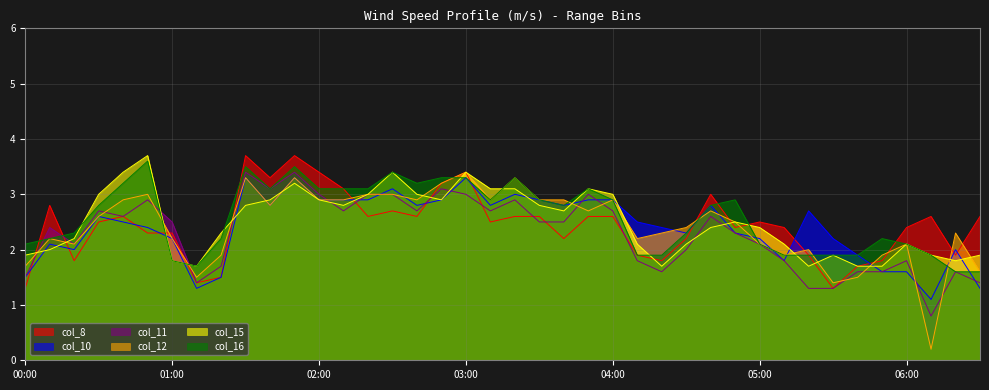

Between 03:30 and 05:40, which series saw the biggest shift?

col_12